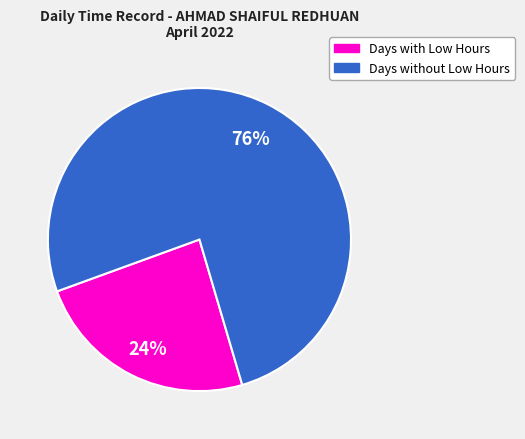

To the nearest percent, what is the difference between the largest and smallest slice percentages?

52%